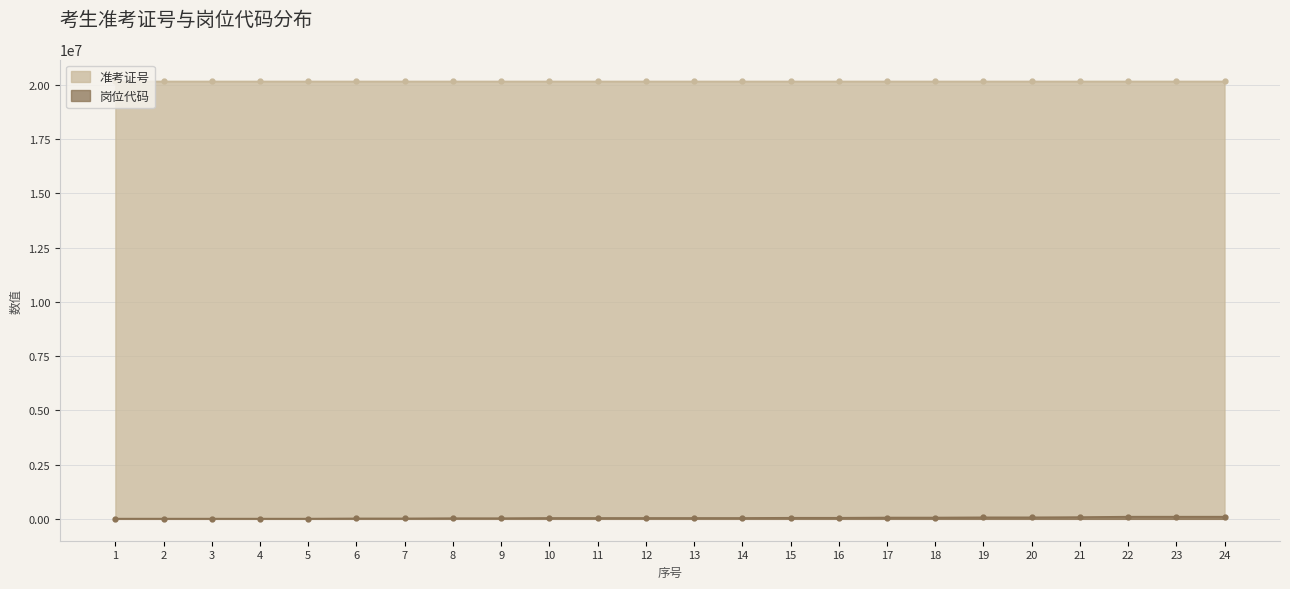

What is the sum of the 准考证号 values at 24 and 21?

40302885